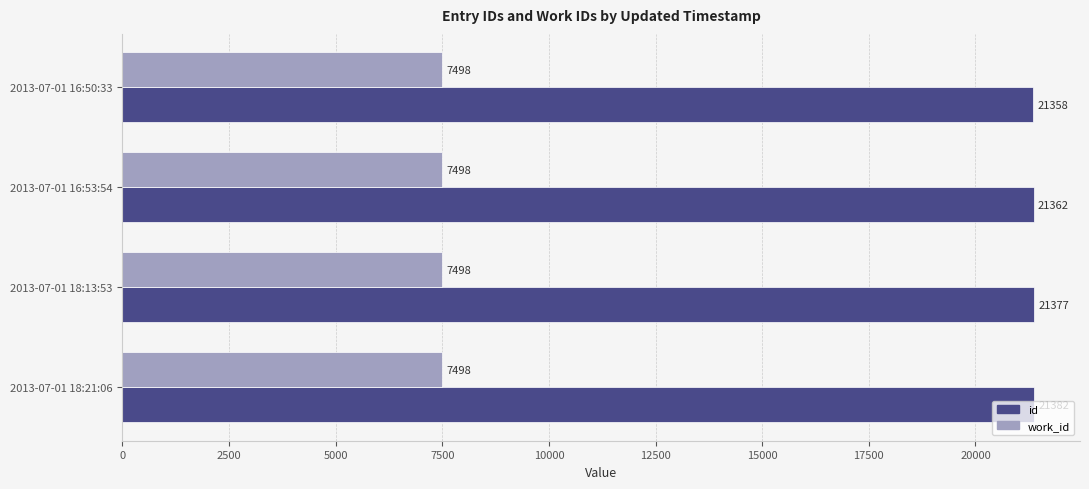

What is the total value across all series at 2013-07-01 18:13:53?

28875